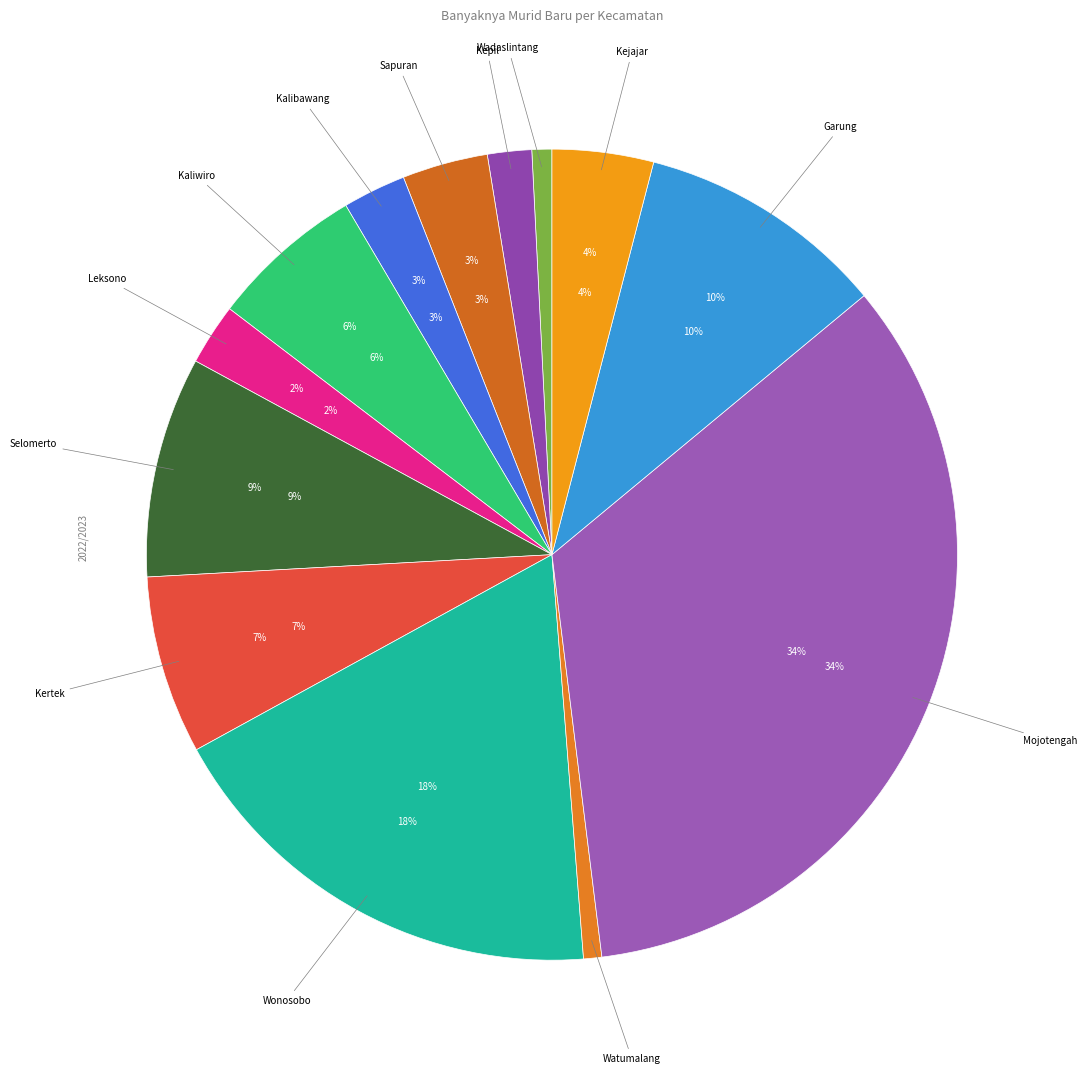

Is there any slice that represents more than half of the pie?

No